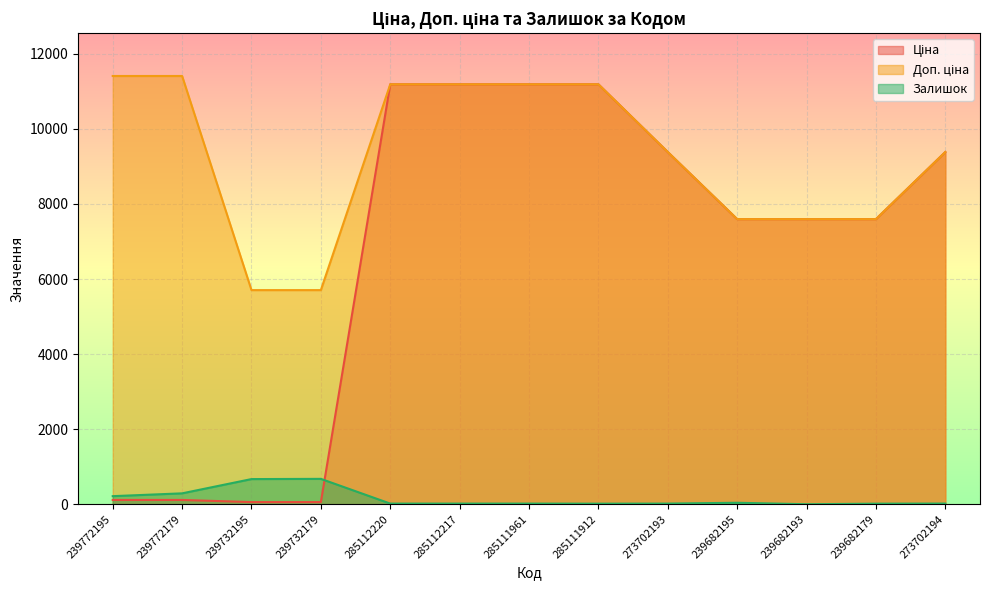

Where is Доп. ціна nearest to the value 8557?

273702193